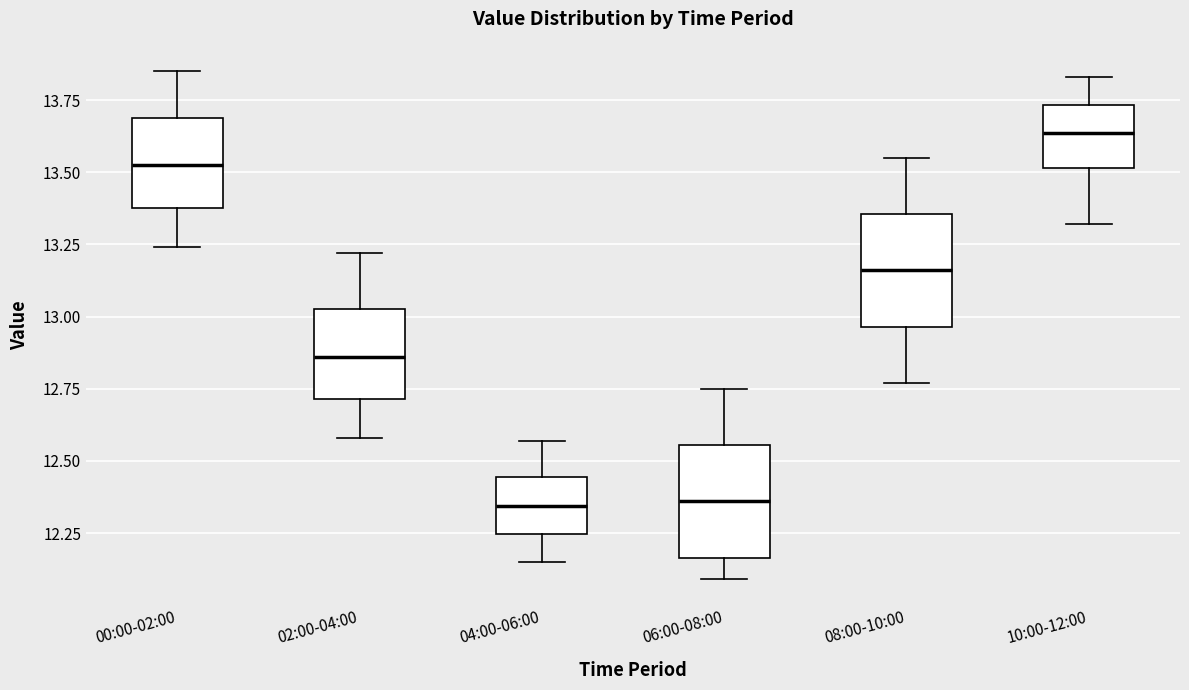

Reading left to right, read every box against the y-axis: the position of its median line, the range the box covers, and the ends of its whiskers. The values are not printed on the chart, so give them approximately, as read against the axis.

00:00-02:00: median 13.55, box 13.40 to 13.70, whiskers 13.25 to 13.85
02:00-04:00: median 12.85, box 12.70 to 13.05, whiskers 12.60 to 13.20
04:00-06:00: median 12.35, box 12.25 to 12.45, whiskers 12.15 to 12.55
06:00-08:00: median 12.35, box 12.15 to 12.55, whiskers 12.10 to 12.75
08:00-10:00: median 13.15, box 12.95 to 13.35, whiskers 12.75 to 13.55
10:00-12:00: median 13.65, box 13.50 to 13.75, whiskers 13.30 to 13.85